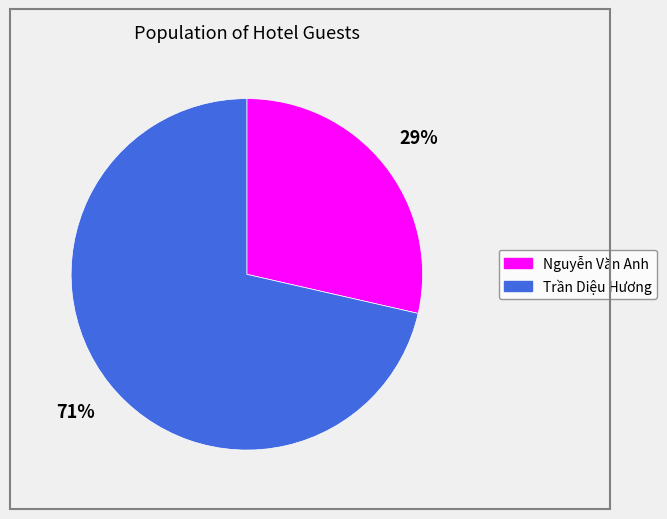

What is the majority slice?

Trần Diệu Hương